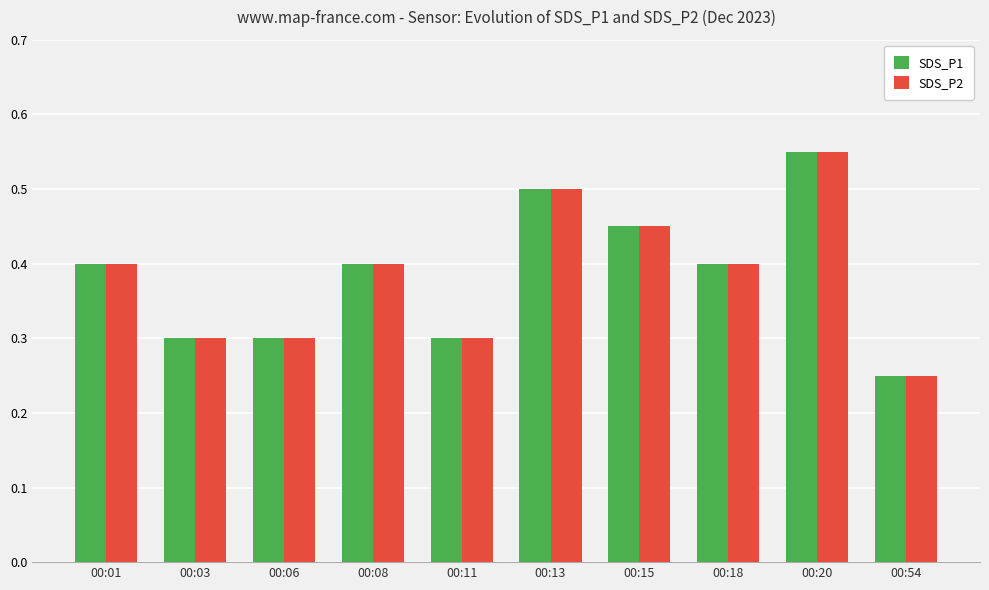

What is the sum of the SDS_P2 values at 00:01 and 00:15?

0.9